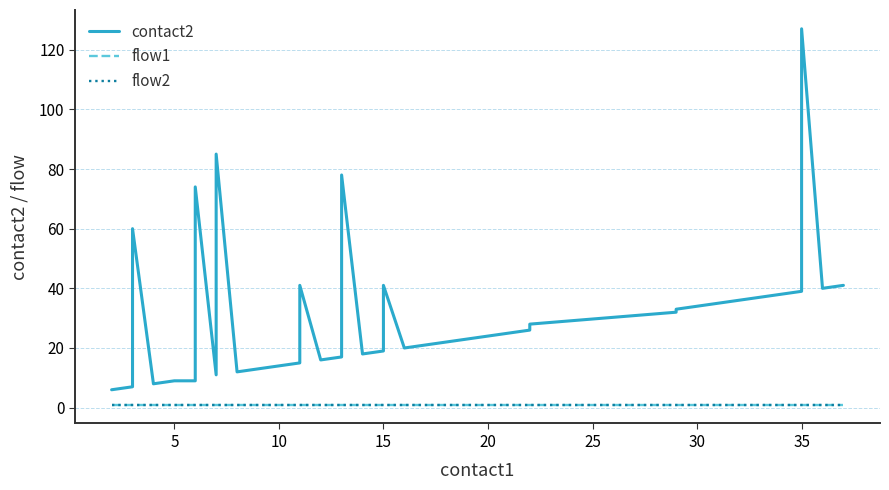

The value of contact2 at 5 is 10. True or false?

False